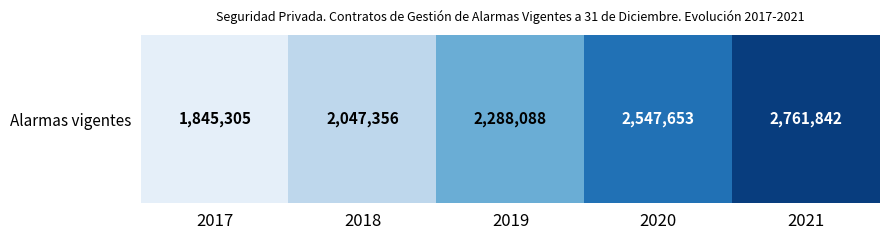

What value does the data have at 2020, to the nearest 50?

2547650